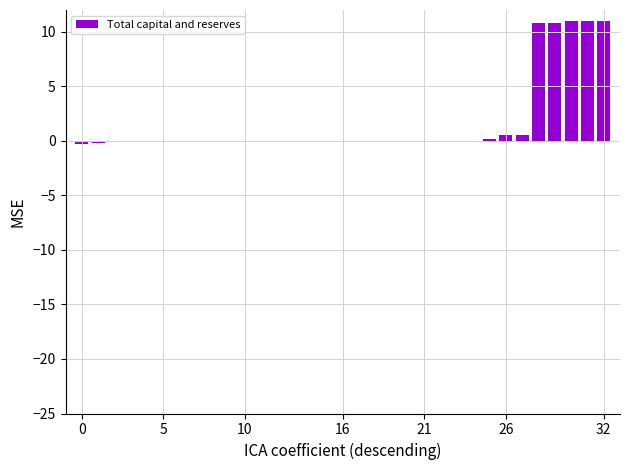

What is the sum of all values?

55.2